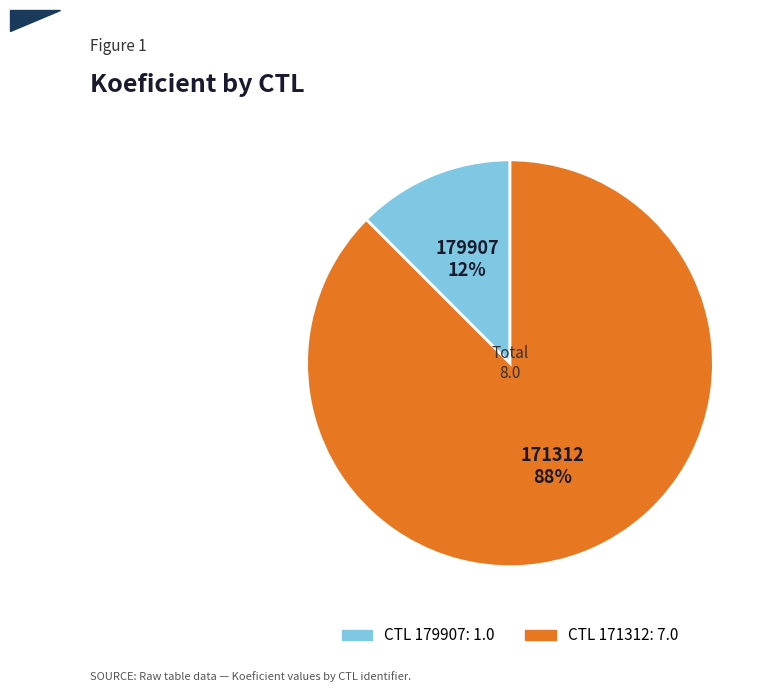

How many slices are in this pie chart?

2